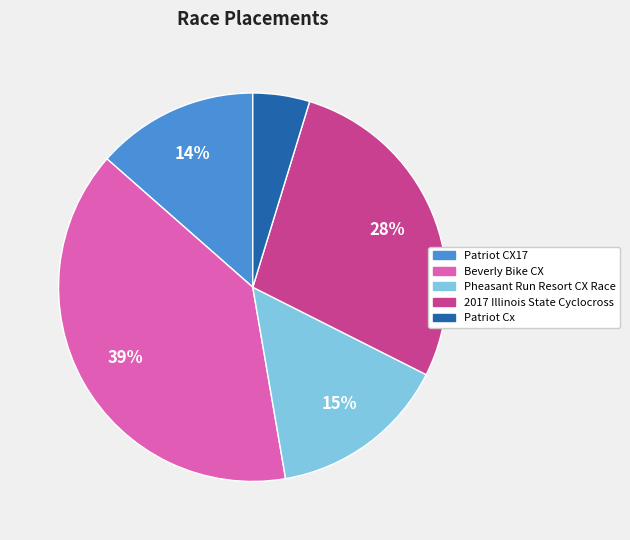

How many slices are in this pie chart?

5